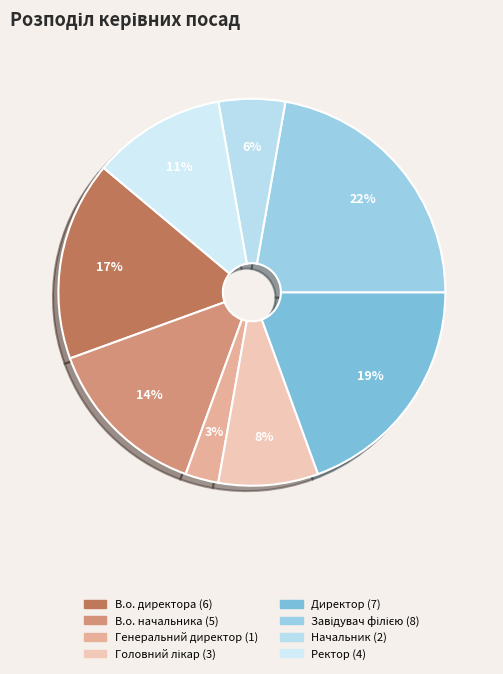

What percentage is the В.о. директора slice, to the nearest percent?

17%